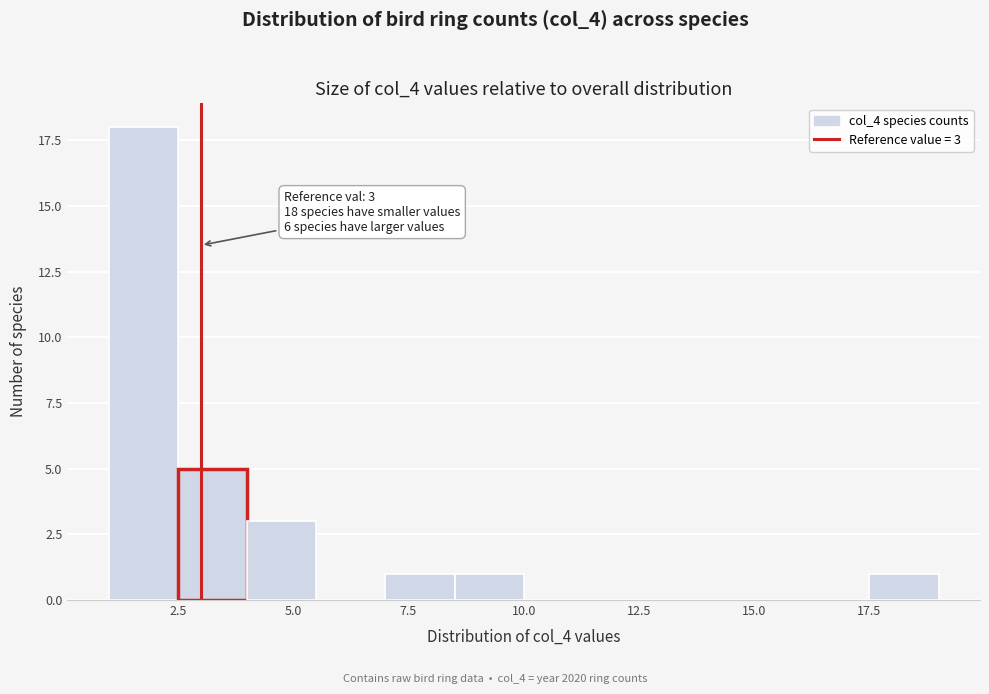

Around what value on the x-axis is the tallest bar? Give the approximate position of its centre, as read against the axis.

2.0